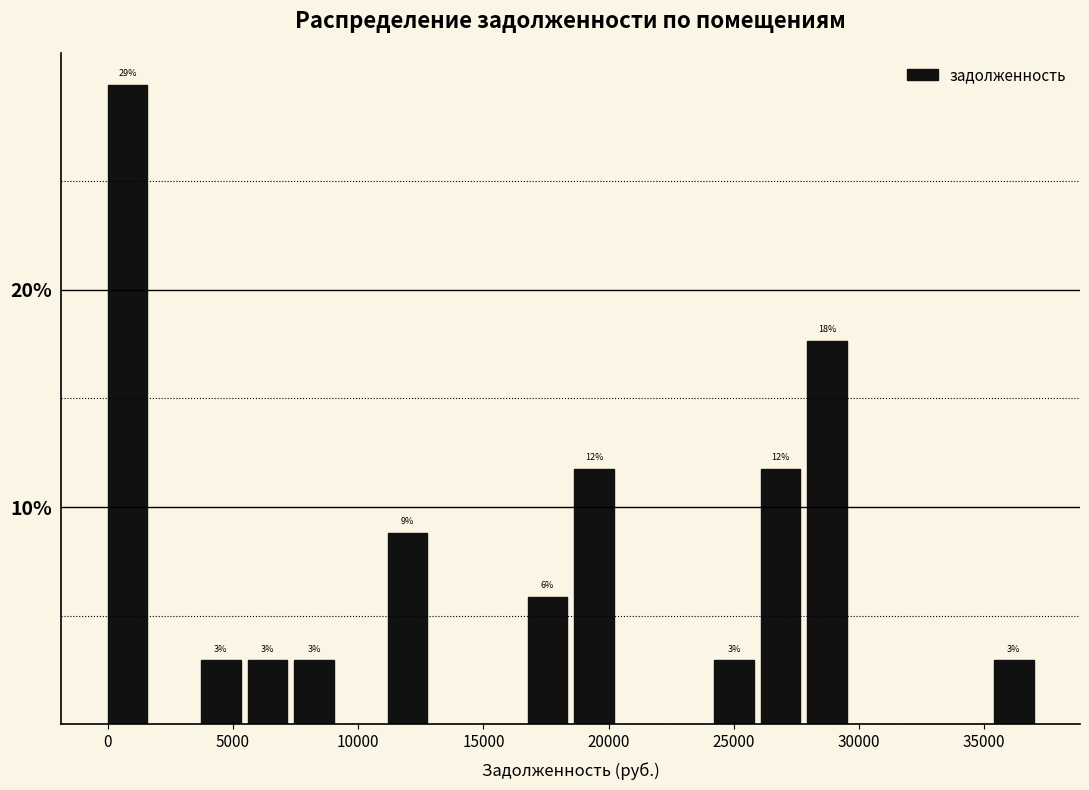

Around what value on the x-axis is the tallest bar? Give the approximate position of its centre, as read against the axis.

1000